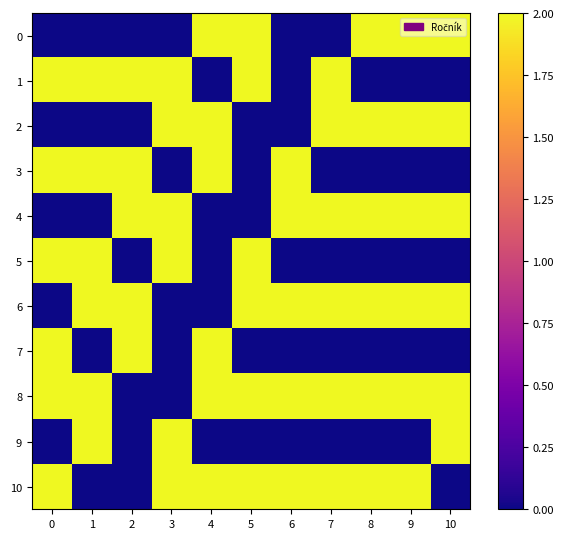

Reading left to right, what are all the values shown in this chart?

0: 0=0	1=0	2=0	3=0	4=2	5=2	6=0	7=0	8=2	9=2	10=2
1: 0=2	1=2	2=2	3=2	4=0	5=2	6=0	7=2	8=0	9=0	10=0
2: 0=0	1=0	2=0	3=2	4=2	5=0	6=0	7=2	8=2	9=2	10=2
3: 0=2	1=2	2=2	3=0	4=2	5=0	6=2	7=0	8=0	9=0	10=0
4: 0=0	1=0	2=2	3=2	4=0	5=0	6=2	7=2	8=2	9=2	10=2
5: 0=2	1=2	2=0	3=2	4=0	5=2	6=0	7=0	8=0	9=0	10=0
6: 0=0	1=2	2=2	3=0	4=0	5=2	6=2	7=2	8=2	9=2	10=2
7: 0=2	1=0	2=2	3=0	4=2	5=0	6=0	7=0	8=0	9=0	10=0
8: 0=2	1=2	2=0	3=0	4=2	5=2	6=2	7=2	8=2	9=2	10=2
9: 0=0	1=2	2=0	3=2	4=0	5=0	6=0	7=0	8=0	9=0	10=2
10: 0=2	1=0	2=0	3=2	4=2	5=2	6=2	7=2	8=2	9=2	10=0